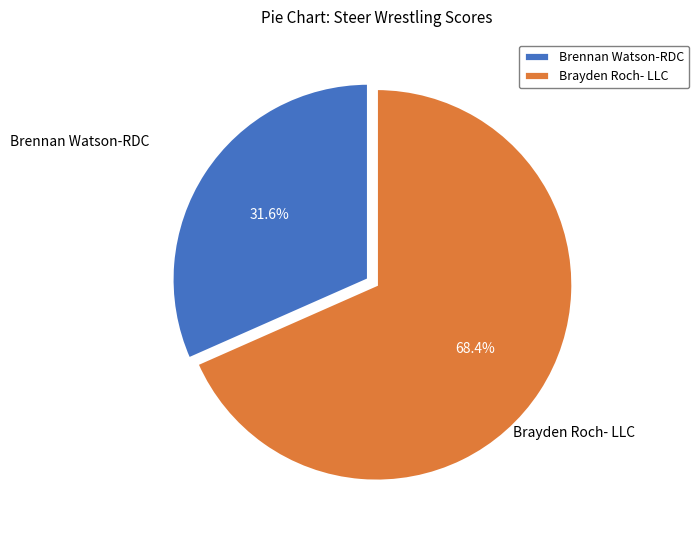

Which slice is the largest?

Brayden Roch- LLC